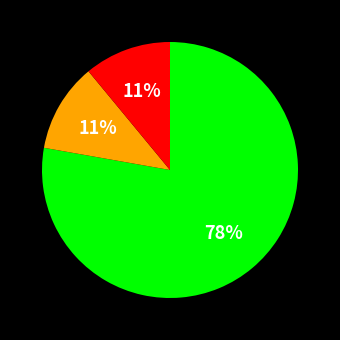

Does any single category account for the majority?

Yes